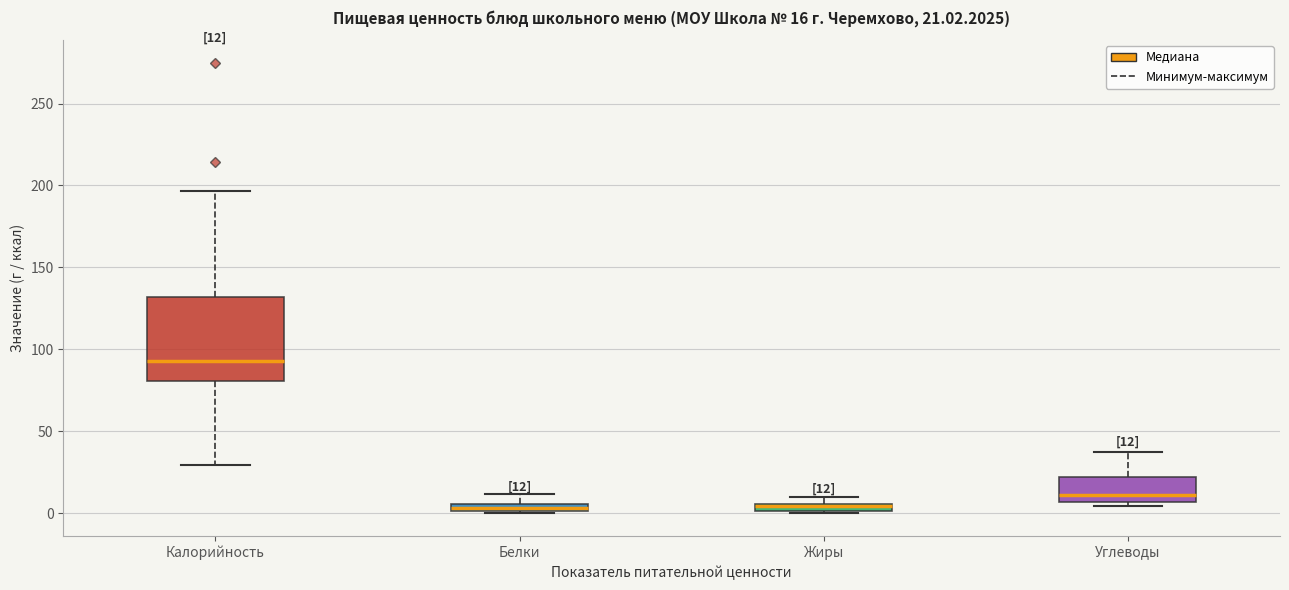

Which box has the highest median line?

Калорийность